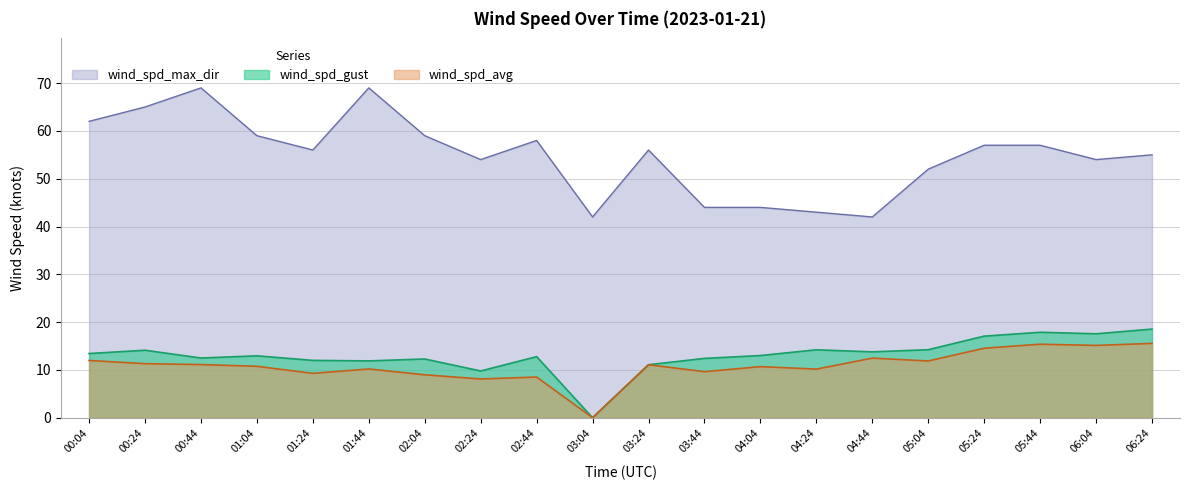

Is it true that wind_spd_max_dir equals 123.5 at 01:44?

False